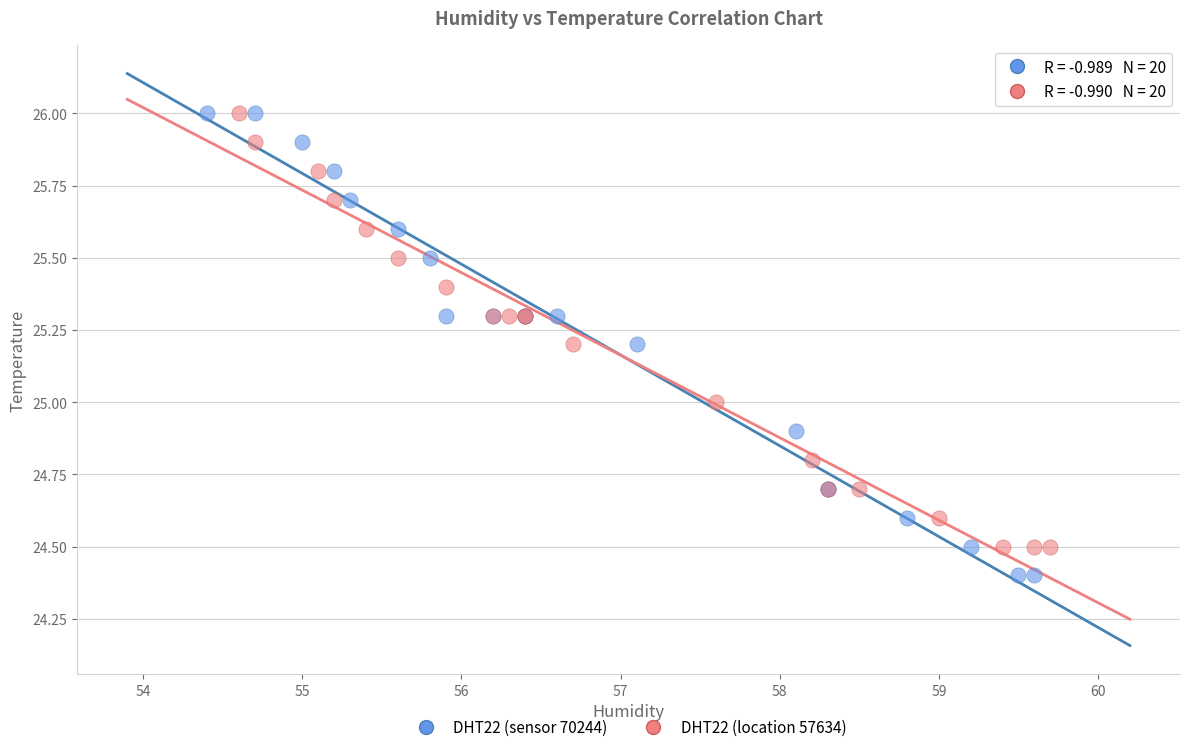

Which series reaches the minimum Y coordinate?

DHT22 (sensor 70244)